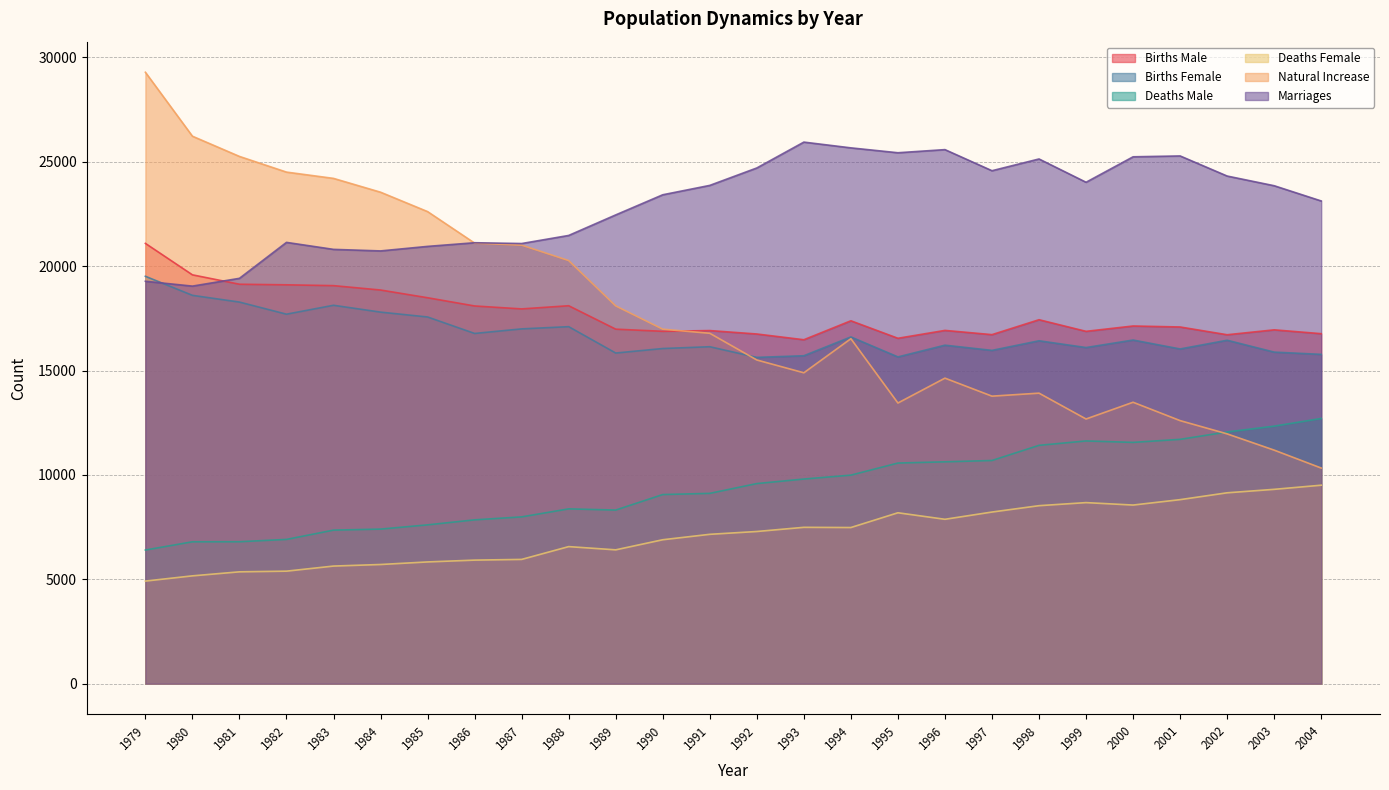

Reading right to left, list all the values displayed in this chart.

births_male: 16767	16951	16716	17088	17135	16879	17436	16721	16924	16547	17385	16477	16752	16916	16881	16984	18106	17954	18095	18489	18859	19069	19108	19136	19586	21093
births_female: 15776	15884	16453	16035	16463	16103	16427	15967	16216	15654	16611	15710	15631	16142	16056	15840	17103	16997	16778	17567	17800	18128	17701	18281	18604	19516
deaths_male: 12705	12337	12058	11705	11559	11628	11418	10692	10628	10569	9990	9803	9586	9117	9060	8317	8374	7990	7848	7608	7405	7356	6911	6800	6797	6402
deaths_female: 9508	9310	9144	8816	8557	8674	8527	8222	7875	8187	7480	7490	7290	7155	6895	6411	6566	5953	5919	5832	5709	5634	5390	5358	5165	4915
natural_increase: 10330	11188	11967	12602	13482	12680	13918	13774	14637	13445	16526	14894	15507	16786	16982	18096	20269	21008	21106	22616	23545	24207	24508	25259	26228	29292
marriages: 23125	23855	24319	25282	25241	24021	25137	24574	25585	25435	25669	25945	24706	23871	23422	22457	21473	21086	21124	20949	20732	20806	21141	19419	19046	19278